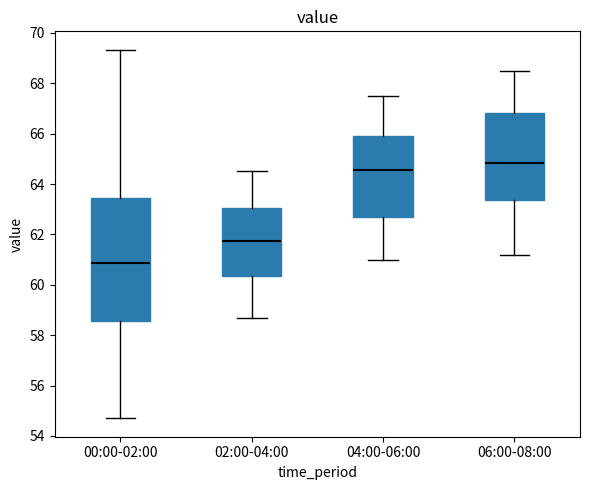

Comparing the boxes themselves (not the whiskers), which one is the tallest?

00:00-02:00